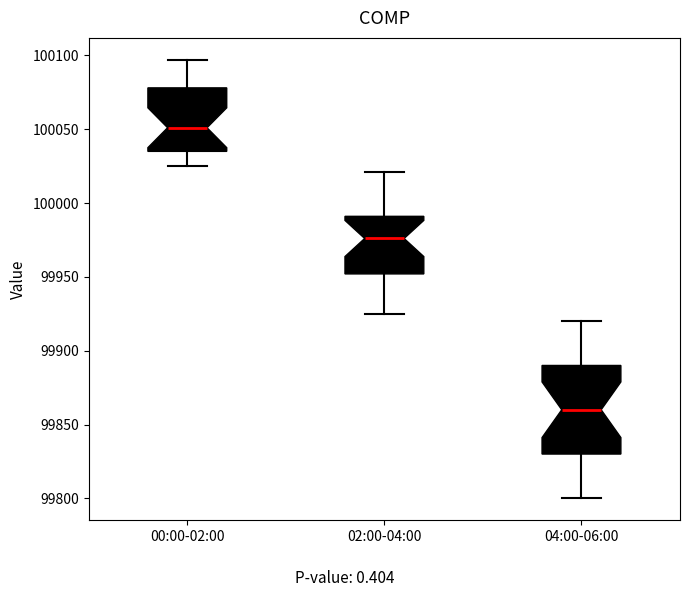

Where is the lower edge of the box for 00:00-02:00 on the y-axis? The values are not printed on the chart, so give them approximately, as read against the axis.

100035